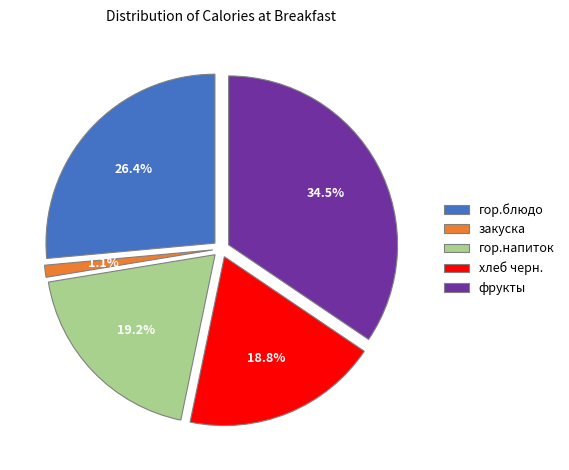

The хлеб черн. slice represents 30% of the pie. True or false?

False